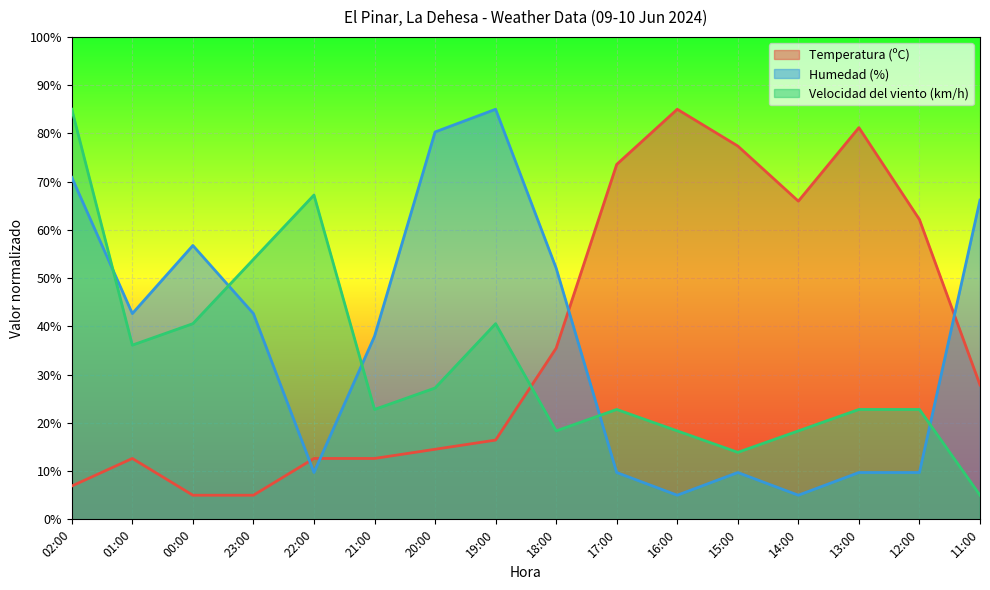

Rank the series by their maximum value, from highest to lowest.

Temperatura (ºC), Humedad (%), Velocidad del viento (km/h)